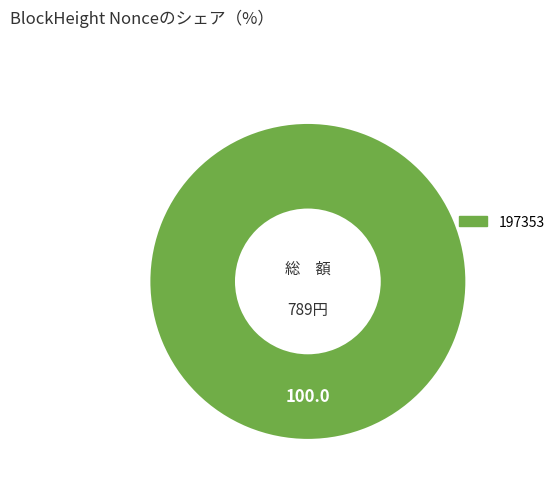

Between 197369 and 197353, which is larger?

197353